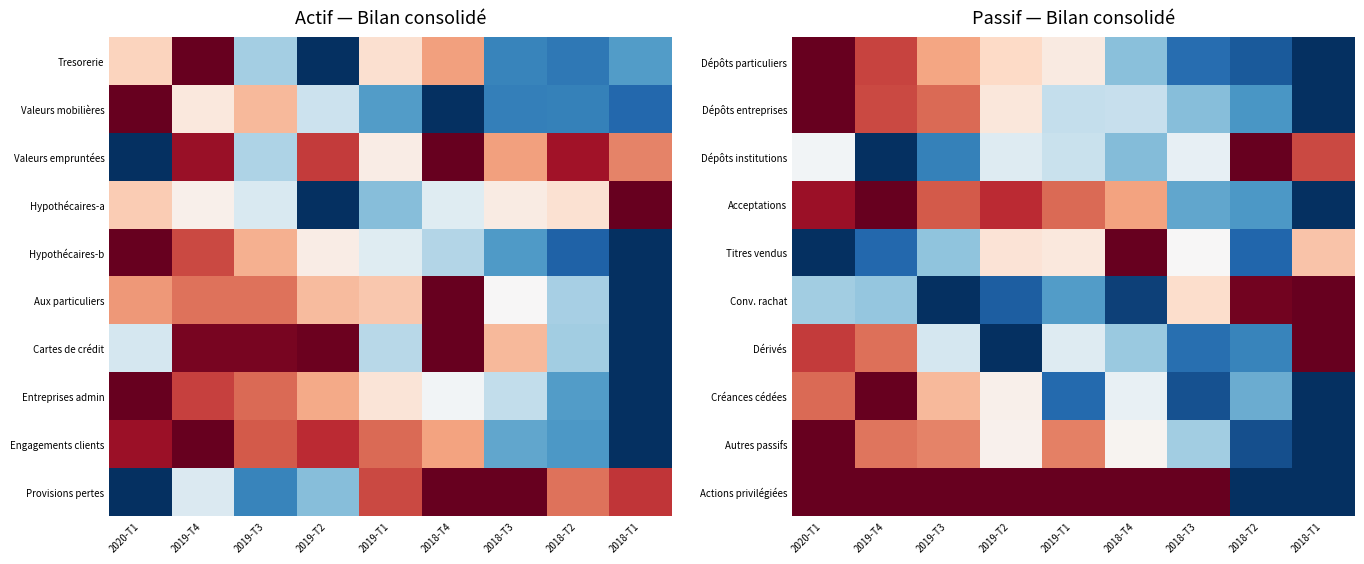

At how many categories does at least one series exceed 0?

9